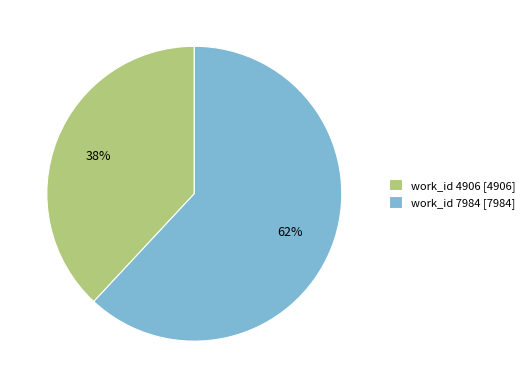

Which category has the biggest portion of the pie?

work_id 7984